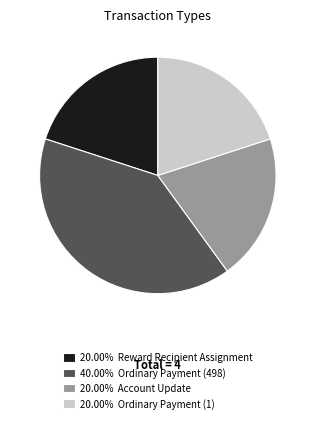

Approximately how many times larger is the value at 20.00% Account Update compared to 20.00% Ordinary Payment (1)?

1.0